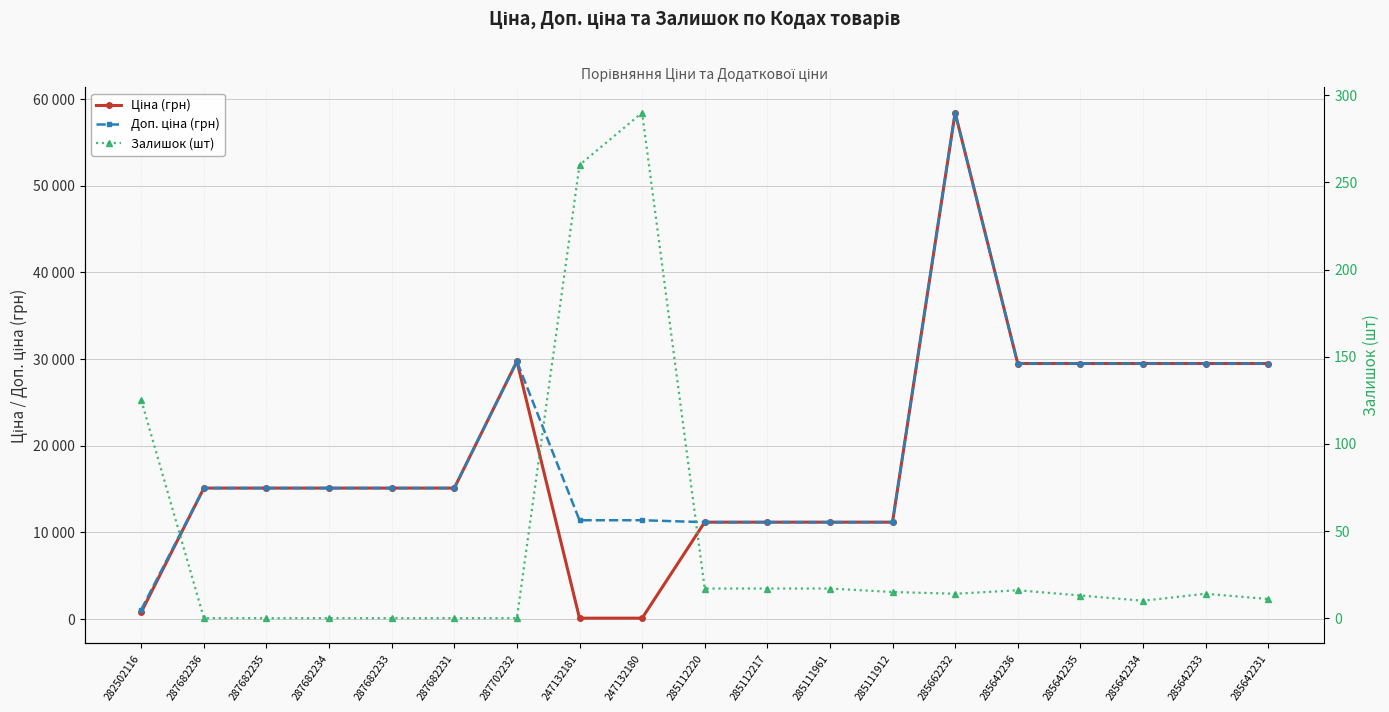

How many series are shown in this chart?

3